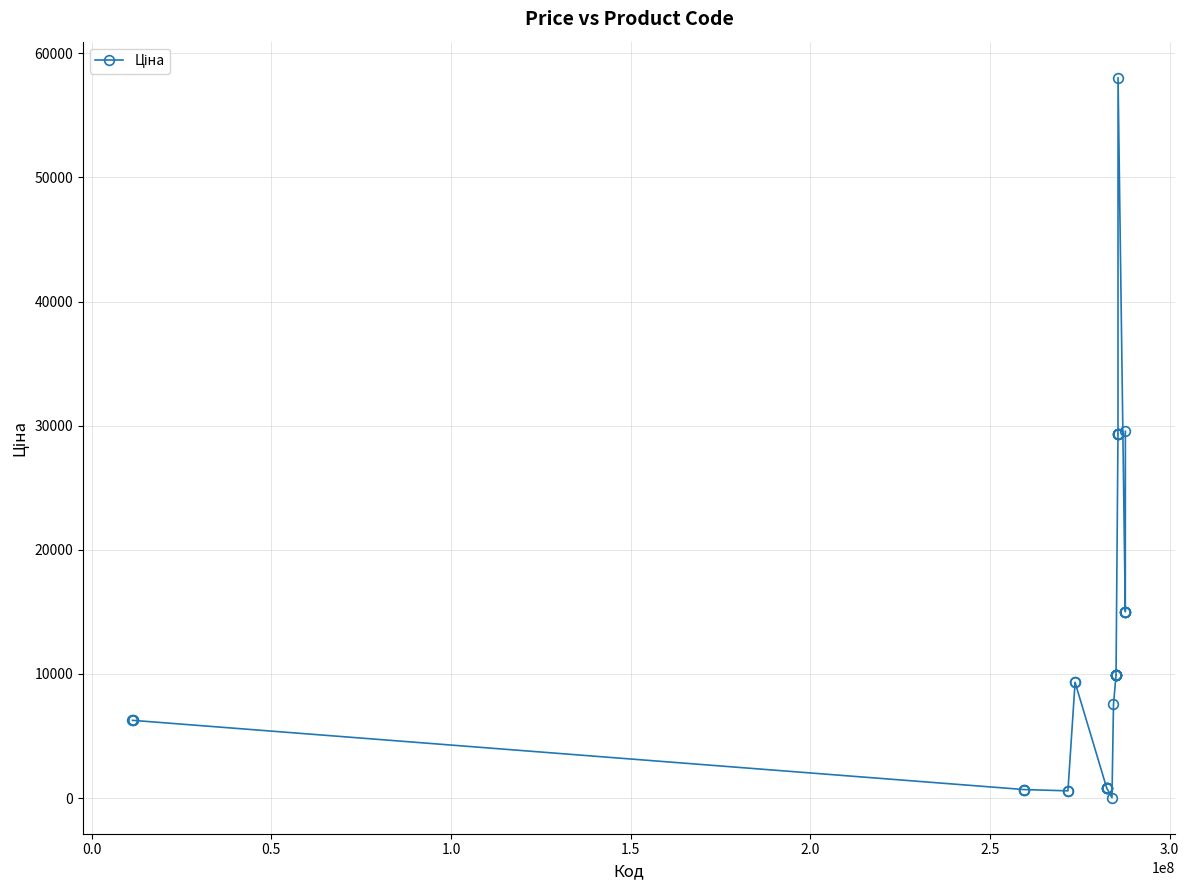

What is the value of the 30th point from the left?

29294.9